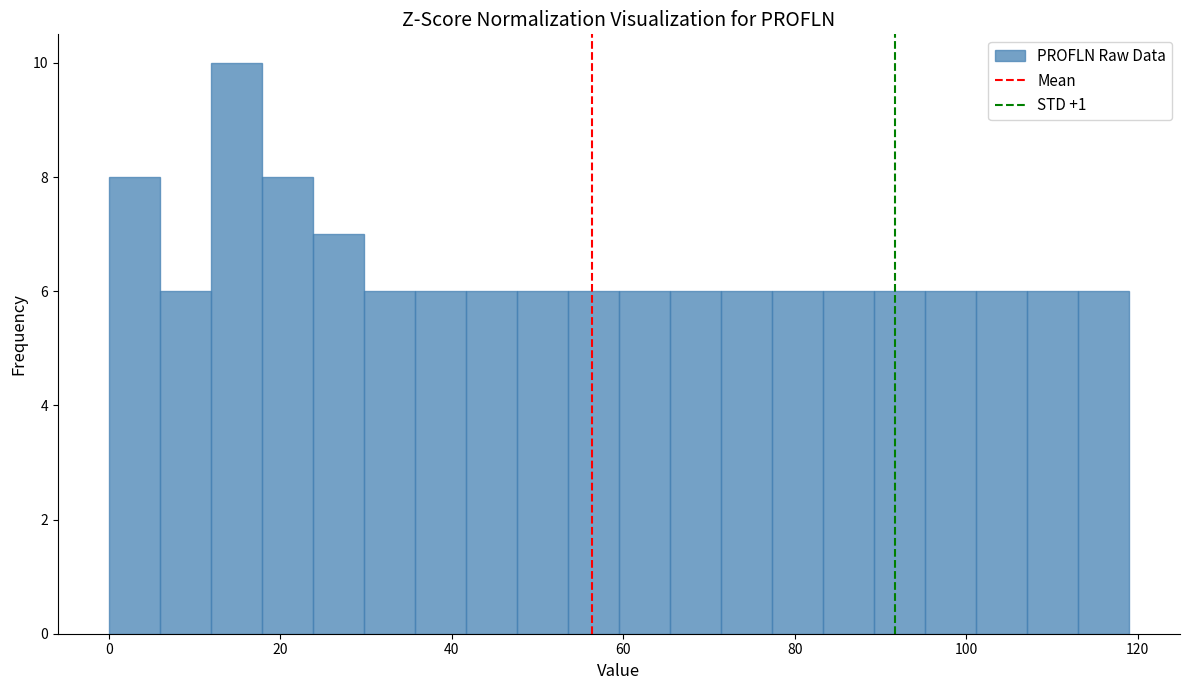

Read against the x-axis, roughly where is the centre of the tallest bar?

14